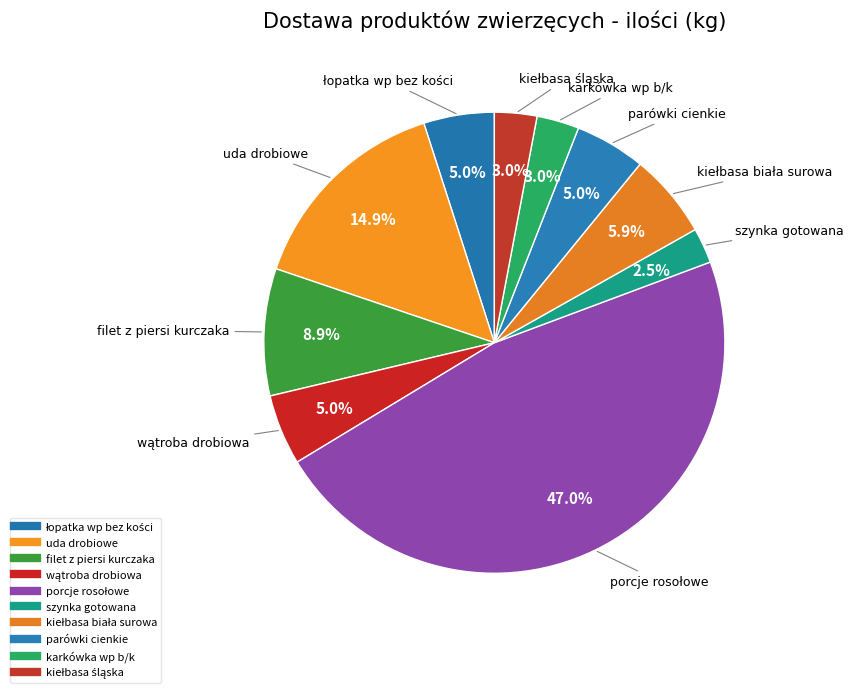

Which slice is the largest?

porcje rosołowe